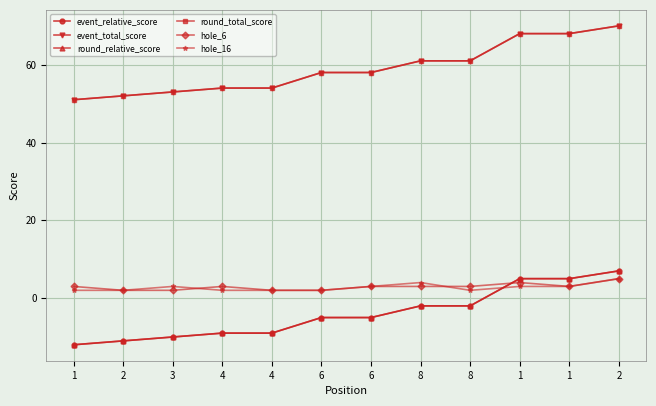

Between 1 and 2, which is larger?

1